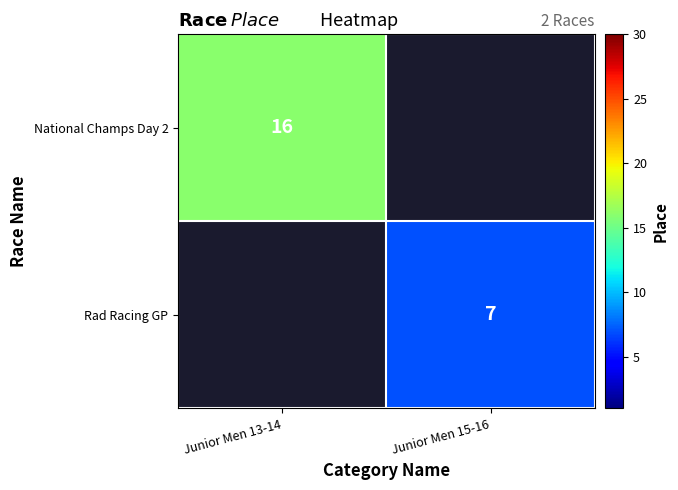

True or false: National Champs Day 2 has a value of 16 at Junior Men 13-14.

True